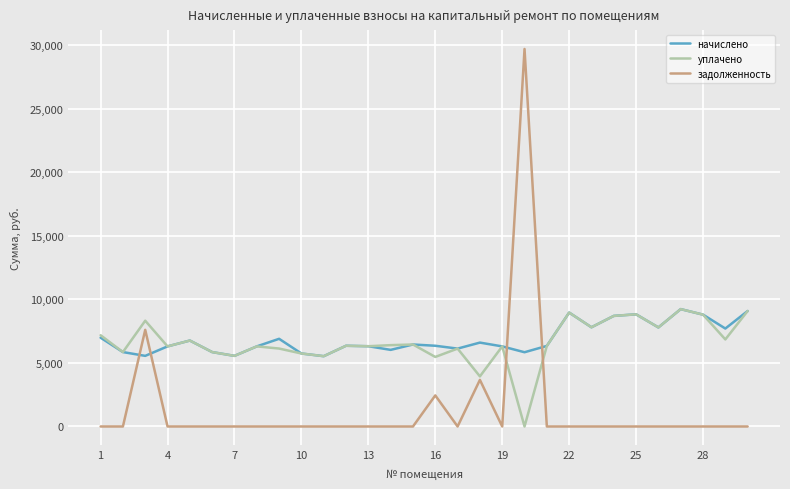

What are all the series names shown in the legend?

начислено, уплачено, задолженность